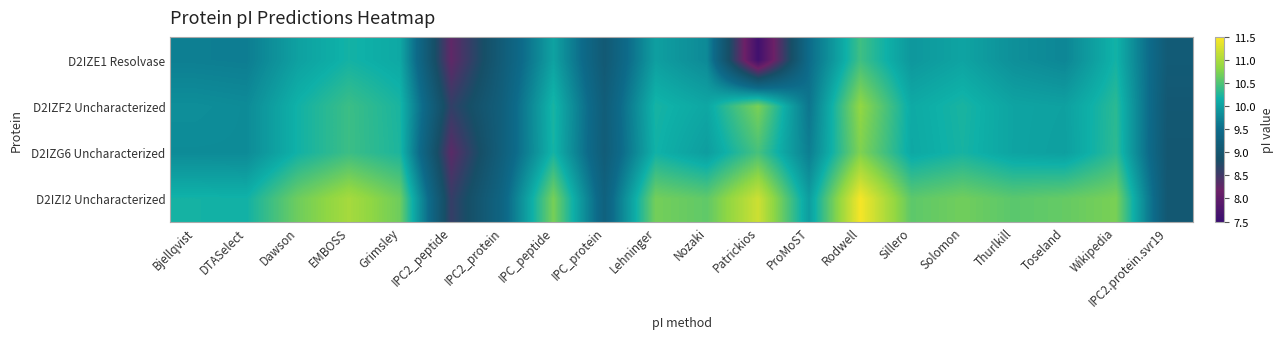

Reading right to left, extract all data points from this chart.

D2IZE1 Resolvase: IPC2.protein.svr19=9.1	Wikipedia=10.2	Toseland=9.8	Thurlkill=9.9	Solomon=10.0	Sillero=9.9	Rodwell=10.4	ProMoST=9.5	Patrickios=7.6	Nozaki=9.8	Lehninger=10.0	IPC_protein=9.1	IPC_peptide=10.0	IPC2_protein=9.2	IPC2_peptide=8.3	Grimsley=10.1	EMBOSS=10.2	Dawson=10.0	DTASelect=9.7	Bjellqvist=9.7
D2IZF2 Uncharacterized: IPC2.protein.svr19=9.1	Wikipedia=10.3	Toseland=10.0	Thurlkill=10.0	Solomon=10.2	Sillero=10.1	Rodwell=10.8	ProMoST=9.6	Patrickios=10.7	Nozaki=10.1	Lehninger=10.2	IPC_protein=9.2	IPC_peptide=10.2	IPC2_protein=9.2	IPC2_peptide=8.6	Grimsley=10.2	EMBOSS=10.4	Dawson=10.2	DTASelect=9.8	Bjellqvist=9.8
D2IZG6 Uncharacterized: IPC2.protein.svr19=9.0	Wikipedia=10.3	Toseland=10.0	Thurlkill=10.0	Solomon=10.2	Sillero=10.1	Rodwell=10.7	ProMoST=9.7	Patrickios=10.5	Nozaki=10.0	Lehninger=10.2	IPC_protein=9.2	IPC_peptide=10.2	IPC2_protein=9.2	IPC2_peptide=8.3	Grimsley=10.2	EMBOSS=10.4	Dawson=10.2	DTASelect=9.8	Bjellqvist=9.8
D2IZI2 Uncharacterized: IPC2.protein.svr19=9.1	Wikipedia=10.7	Toseland=10.6	Thurlkill=10.6	Solomon=10.7	Sillero=10.6	Rodwell=11.4	ProMoST=10.0	Patrickios=11.2	Nozaki=10.6	Lehninger=10.7	IPC_protein=9.3	IPC_peptide=10.7	IPC2_protein=9.4	IPC2_peptide=8.6	Grimsley=10.7	EMBOSS=11.0	Dawson=10.7	DTASelect=10.2	Bjellqvist=10.2